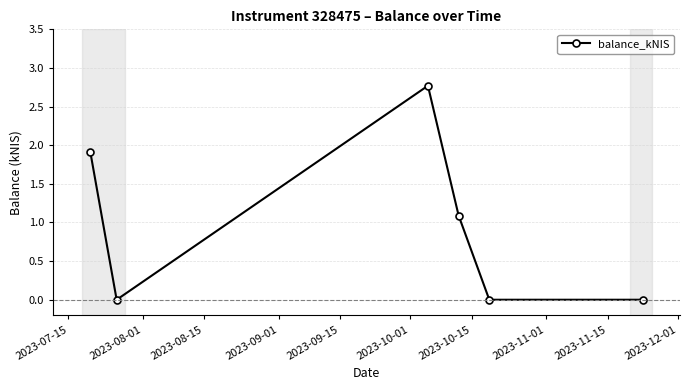

What is the maximum value shown in the chart?

2.8